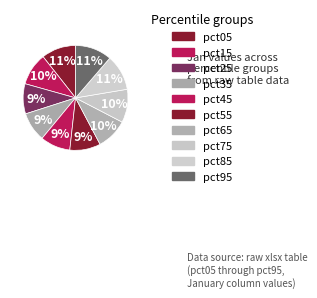

Count the number of slices in the pie.

10